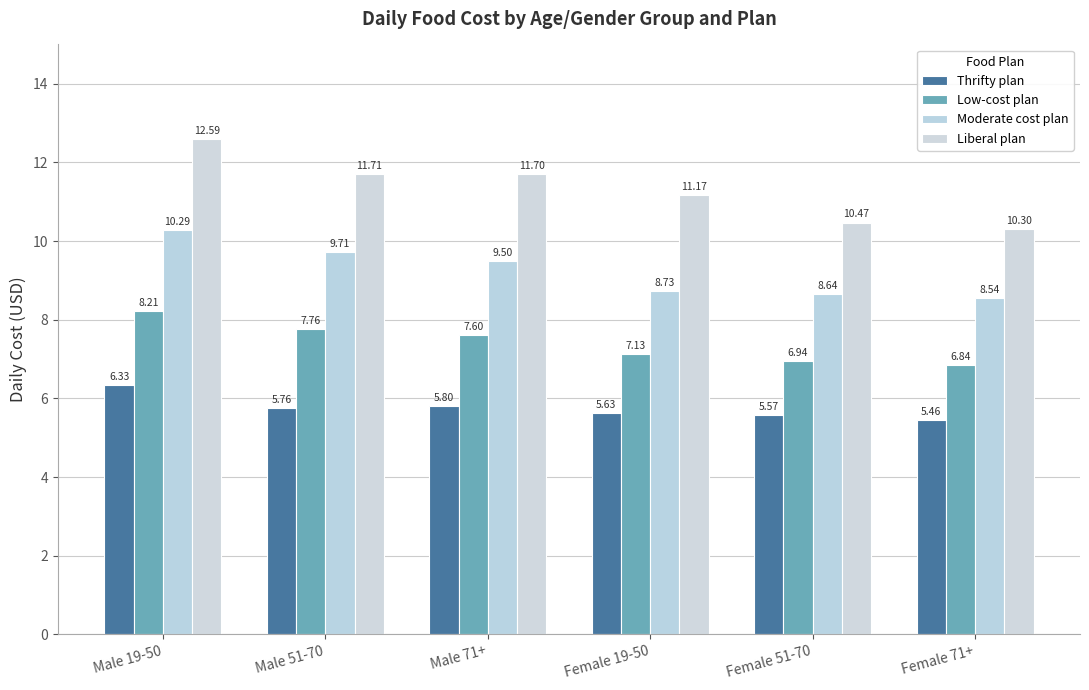

Rank the series at Male 51-70 from lowest to highest value.

Thrifty plan, Low-cost plan, Moderate cost plan, Liberal plan